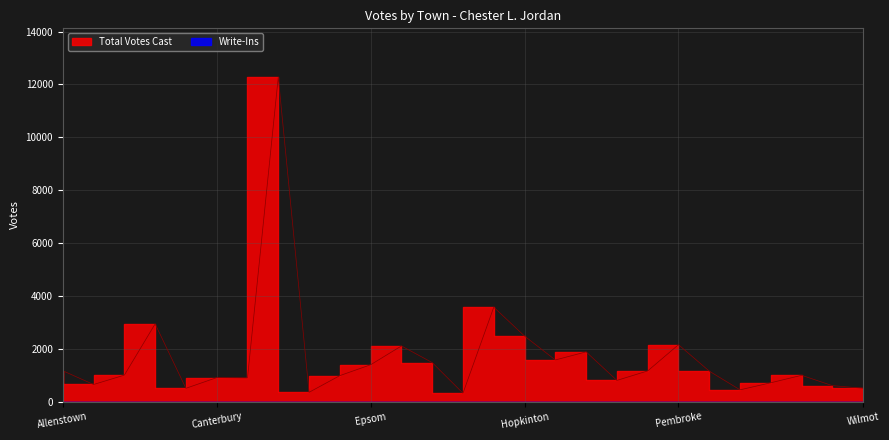

Which has a higher value, Hopkinton or Dunbarton?

Hopkinton